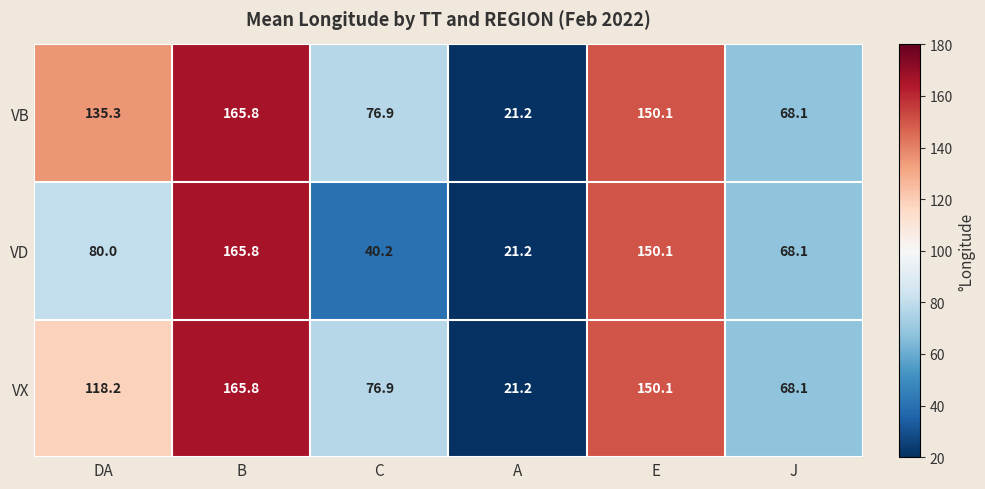

List the series in order of their overall mean, highest first.

VB, VX, VD